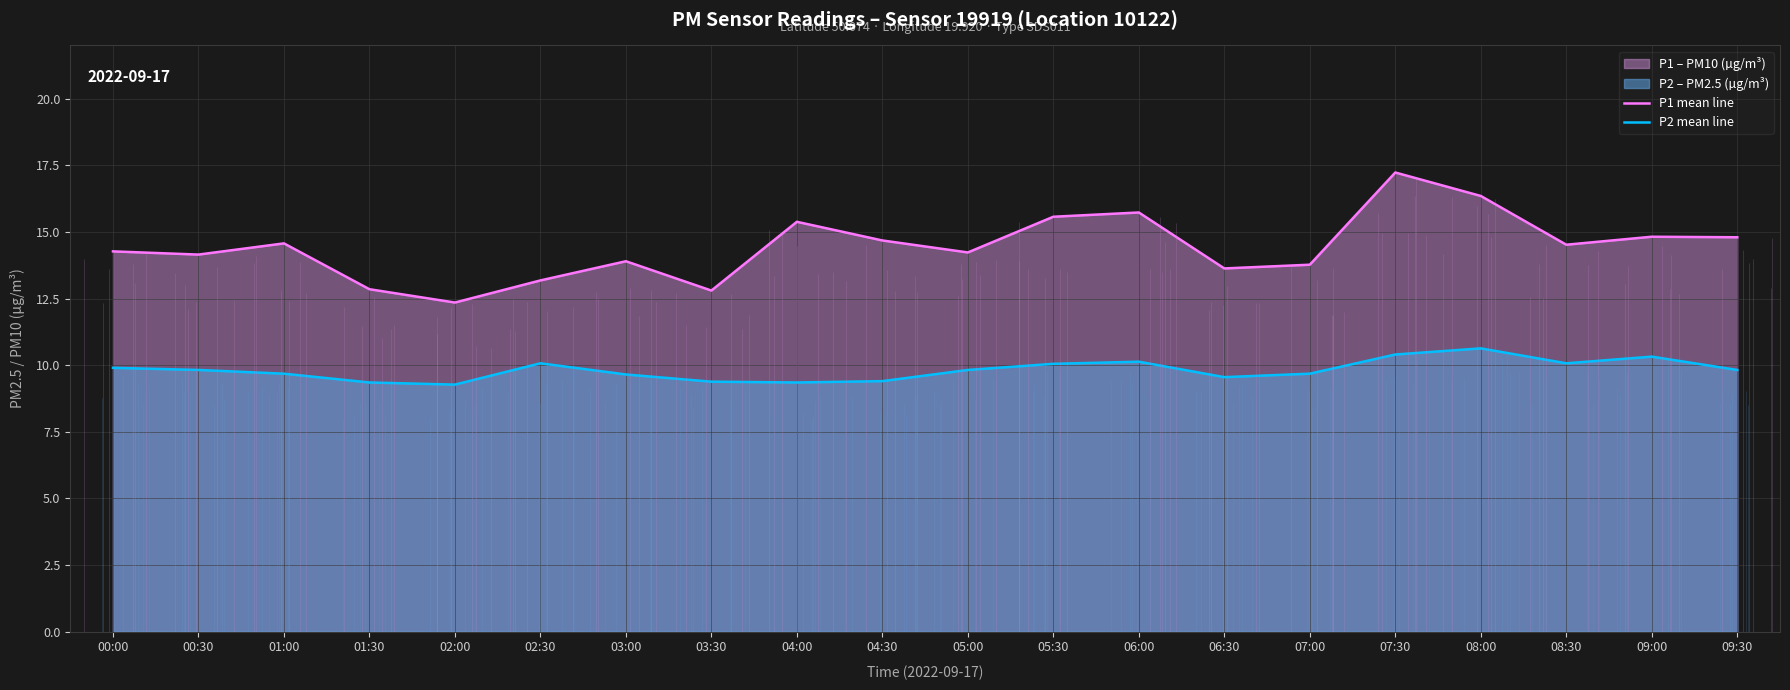

At which category is the sum across all series the highest?

07:30